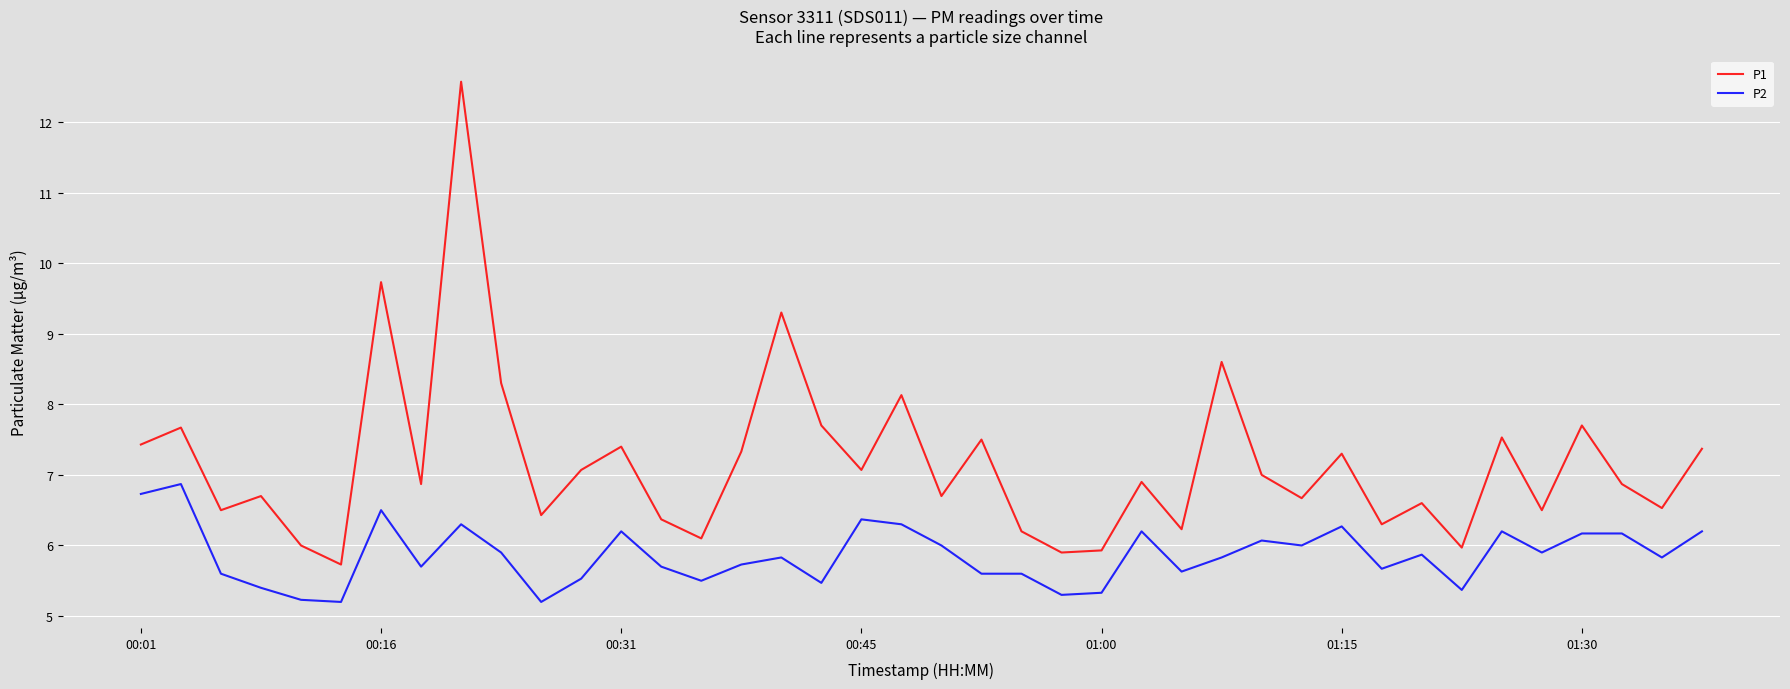

True or false: P2 and P1 cross at least once.

False